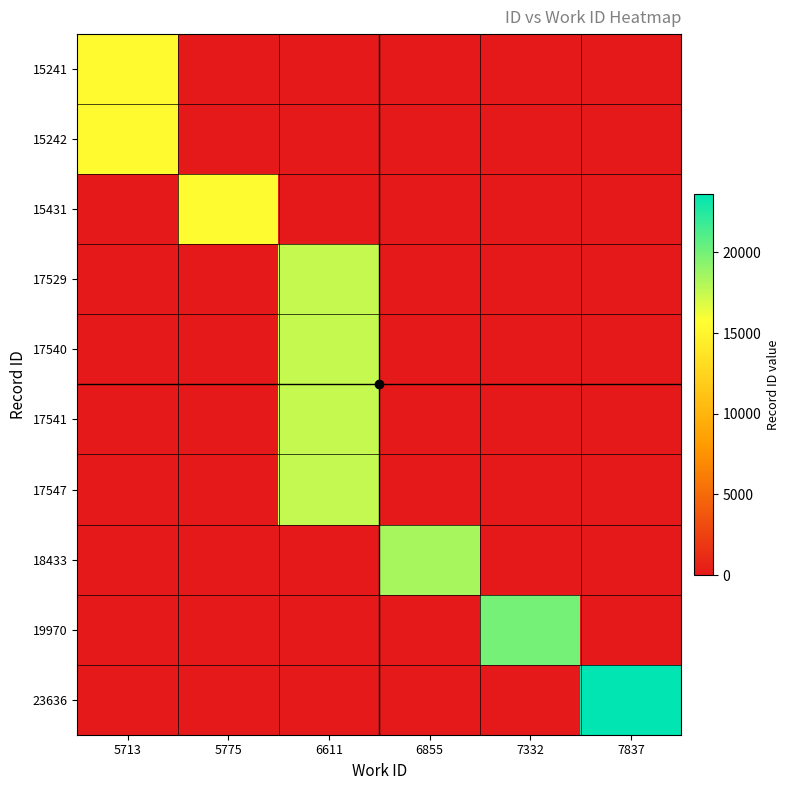

Reading left to right, extract all data points from this chart.

15241: 5713=15241	5775=0	6611=0	6855=0	7332=0	7837=0
15242: 5713=15242	5775=0	6611=0	6855=0	7332=0	7837=0
15431: 5713=0	5775=15431	6611=0	6855=0	7332=0	7837=0
17529: 5713=0	5775=0	6611=17529	6855=0	7332=0	7837=0
17540: 5713=0	5775=0	6611=17540	6855=0	7332=0	7837=0
17541: 5713=0	5775=0	6611=17541	6855=0	7332=0	7837=0
17547: 5713=0	5775=0	6611=17547	6855=0	7332=0	7837=0
18433: 5713=0	5775=0	6611=0	6855=18433	7332=0	7837=0
19970: 5713=0	5775=0	6611=0	6855=0	7332=19970	7837=0
23636: 5713=0	5775=0	6611=0	6855=0	7332=0	7837=23636